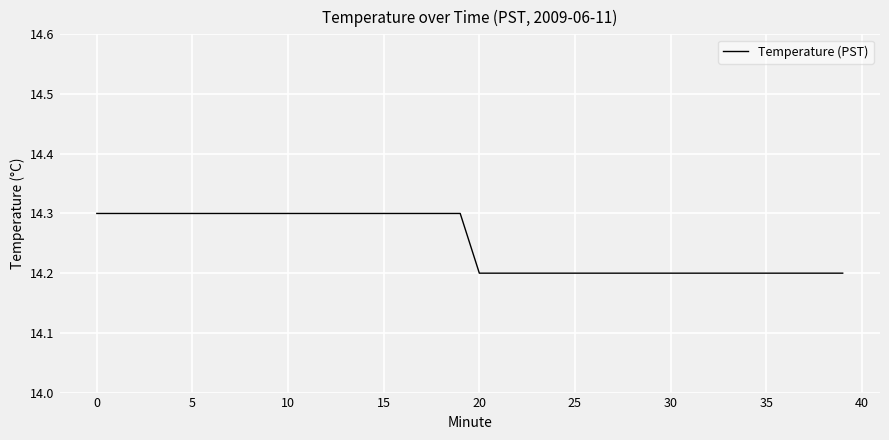

What is the smallest value displayed?

14.2